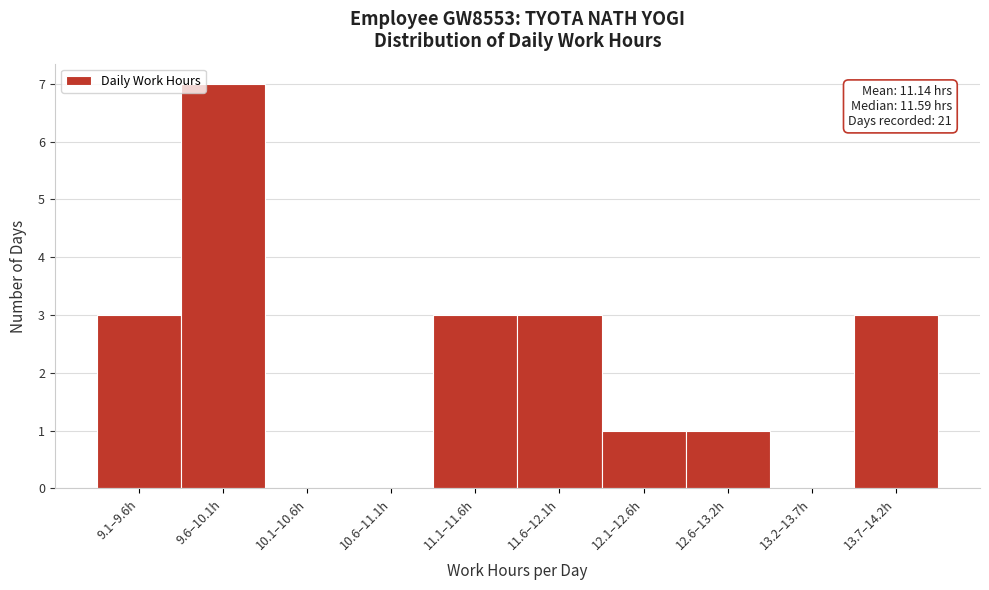

Reading right to left, what are all the values shown in this chart?

13.7–14.2h=3	13.2–13.7h=0	12.6–13.2h=1	12.1–12.6h=1	11.6–12.1h=3	11.1–11.6h=3	10.6–11.1h=0	10.1–10.6h=0	9.6–10.1h=7	9.1–9.6h=3